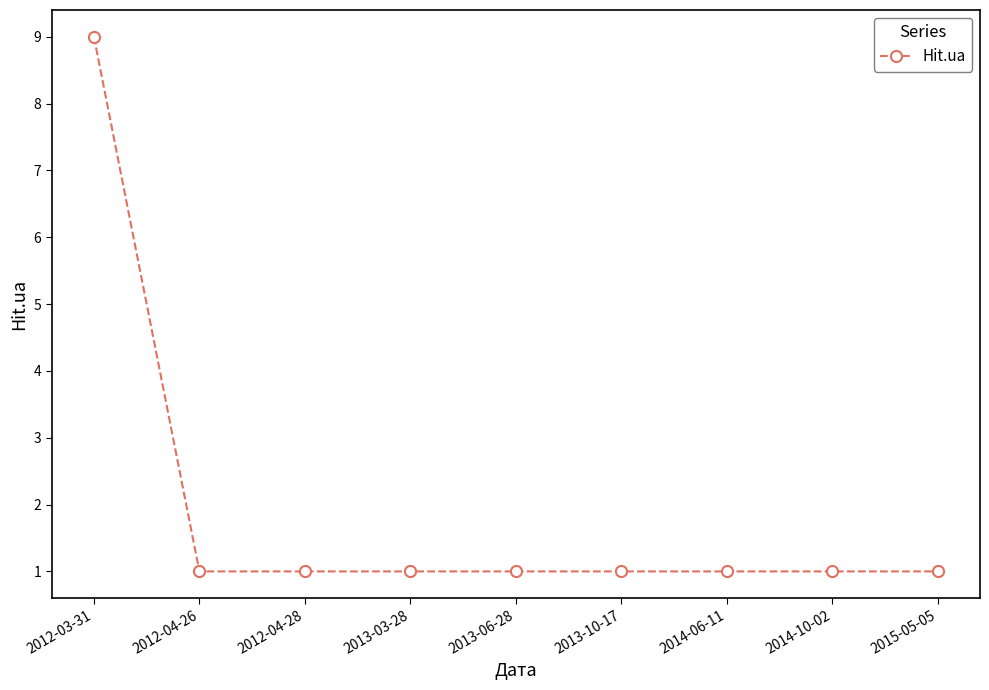

Count the number of categories in the chart.

9